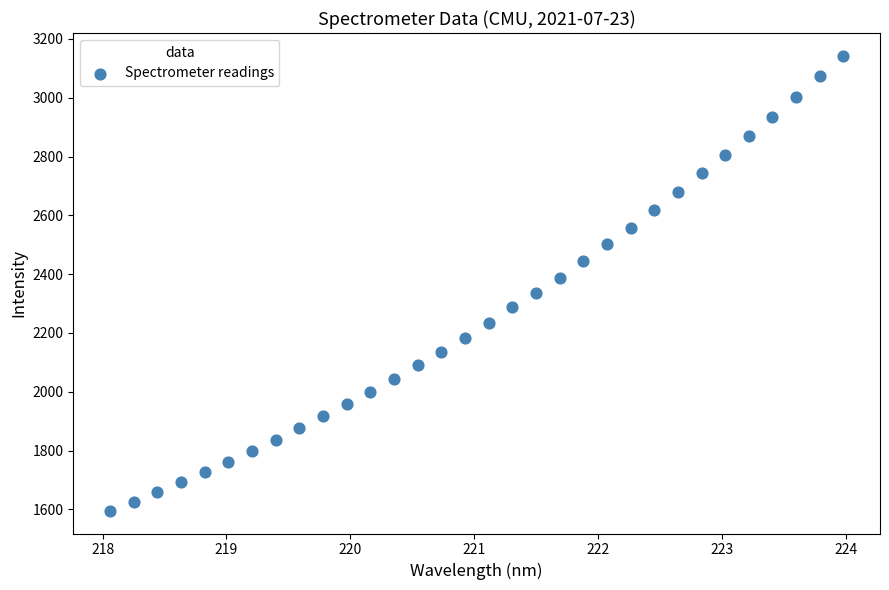

What is the range of X values (max minus min)?

5.9